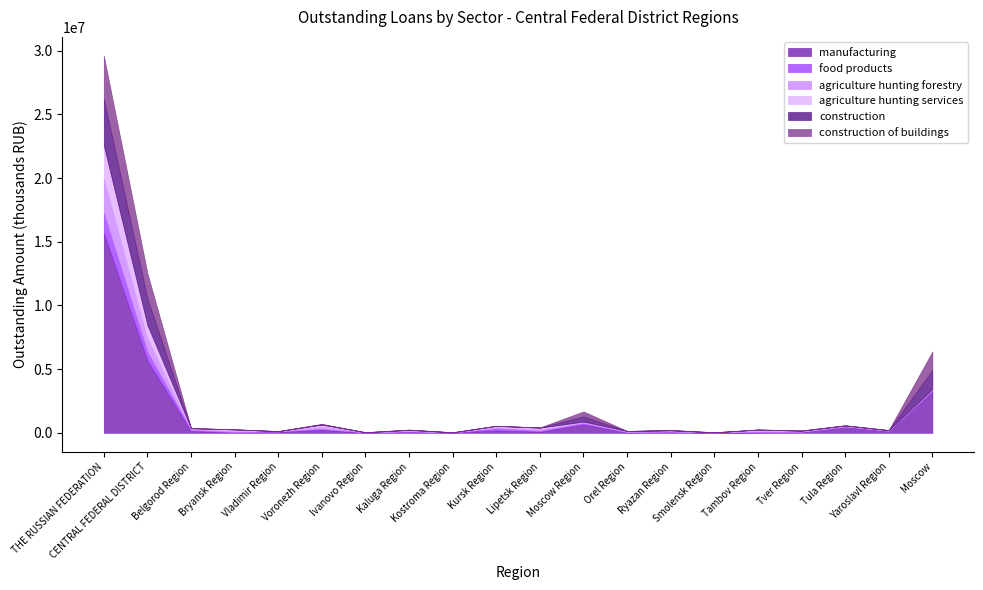

What is the total value across all series at Orel Region?

145840